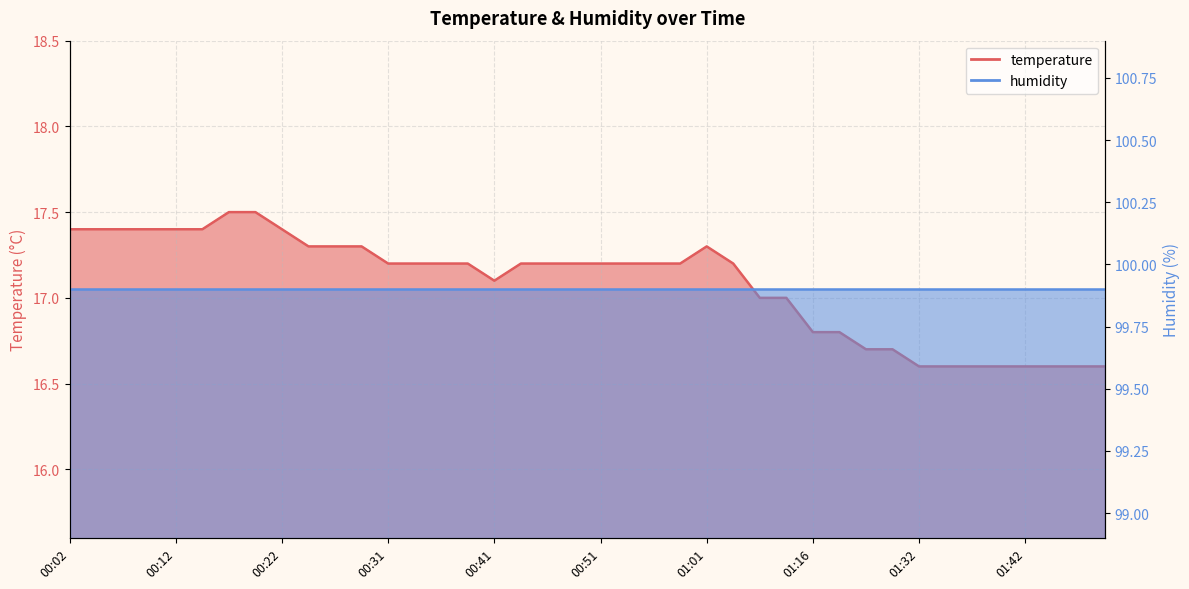

True or false: the data has more than 0 interior local peaks.

True